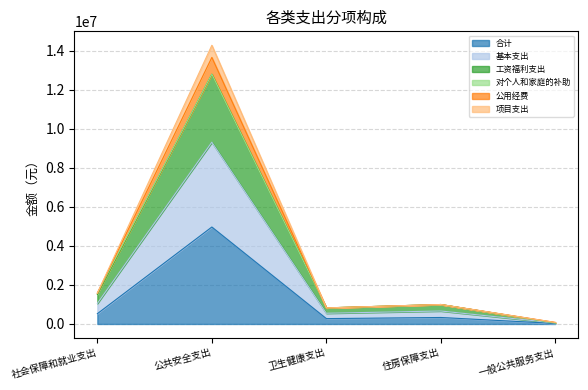

What position from the left is 公共安全支出?

2